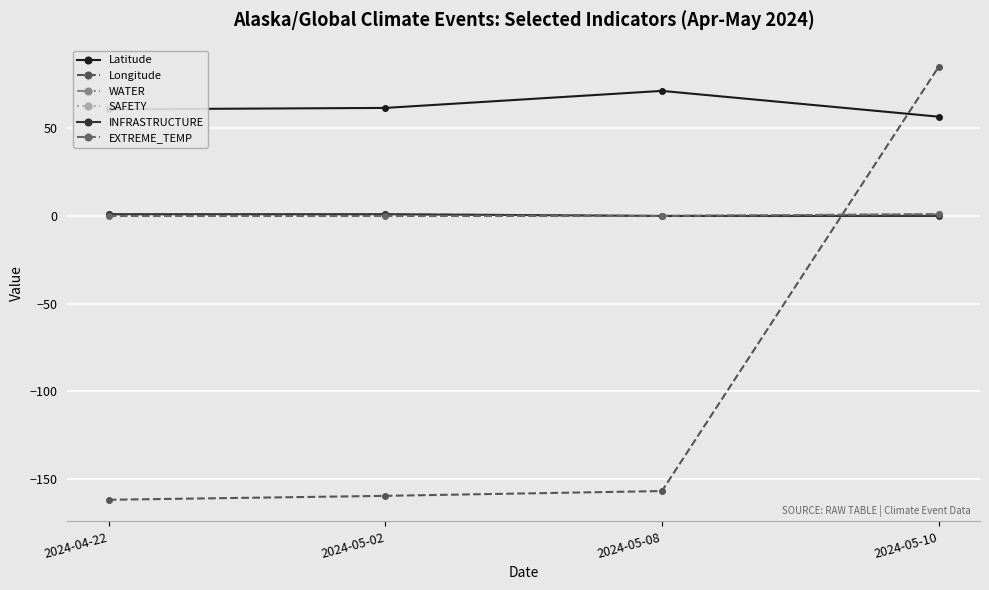

Count the EXTREME_TEMP values in the range 0 to 1.

4